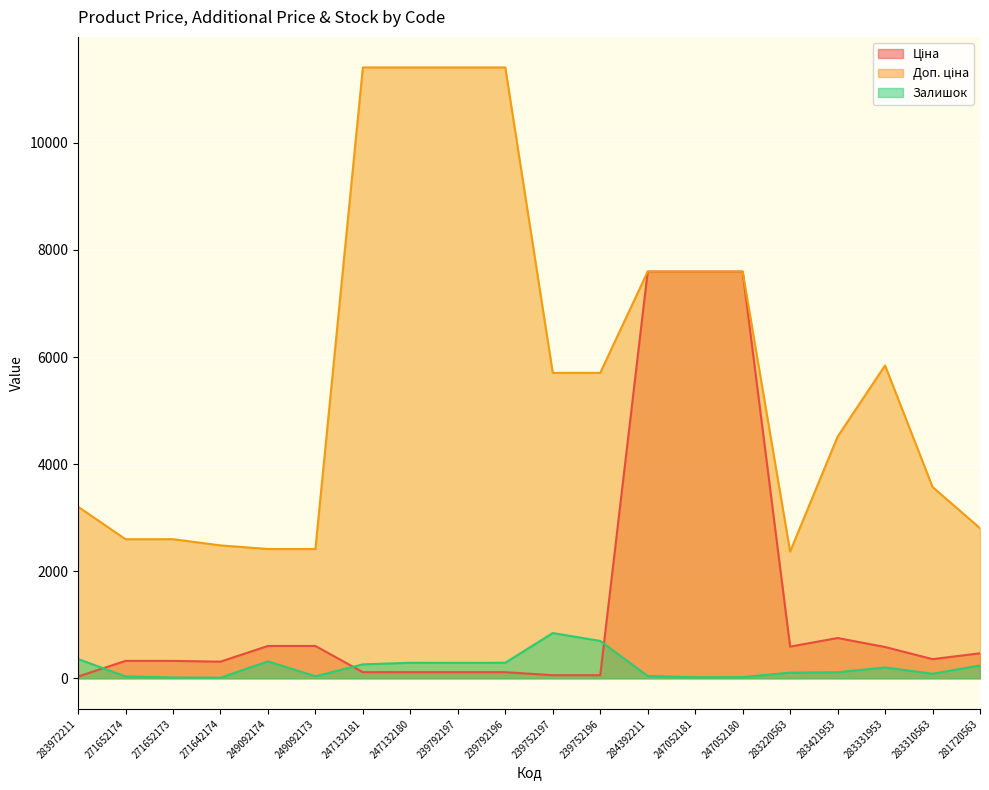

At which label is Доп. ціна closest to 6888?

284392211